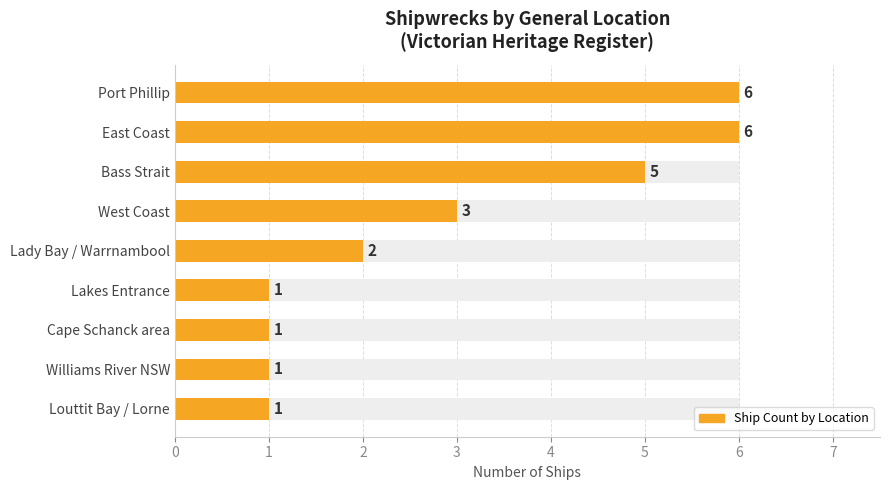

What value does the data have at Lady Bay / Warrnambool?

2